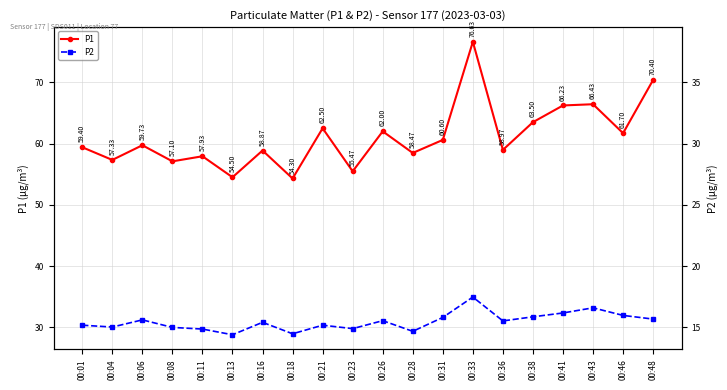

Which category has the highest value in the P2 series?

00:33